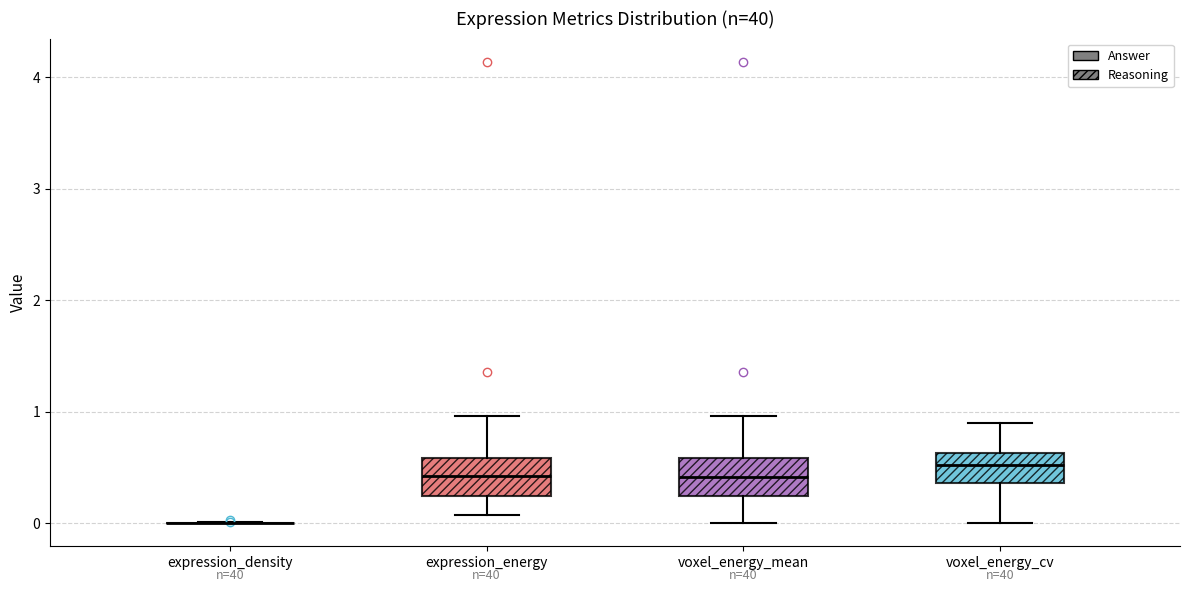

Reading left to right, transcribe this box plot: for each box, give where its median line is, the range the box spans, and where its two whiskers end, as read against the y-axis. The values are not printed on the chart, so give them approximately, as read against the axis.

expression_density: box collapsed to a line at 0.0, whiskers 0.0 to 0.0
expression_energy: median 0.4, box 0.2 to 0.6, whiskers 0.1 to 1.0
voxel_energy_mean: median 0.4, box 0.2 to 0.6, whiskers 0.0 to 1.0
voxel_energy_cv: median 0.5, box 0.4 to 0.6, whiskers 0.0 to 0.9